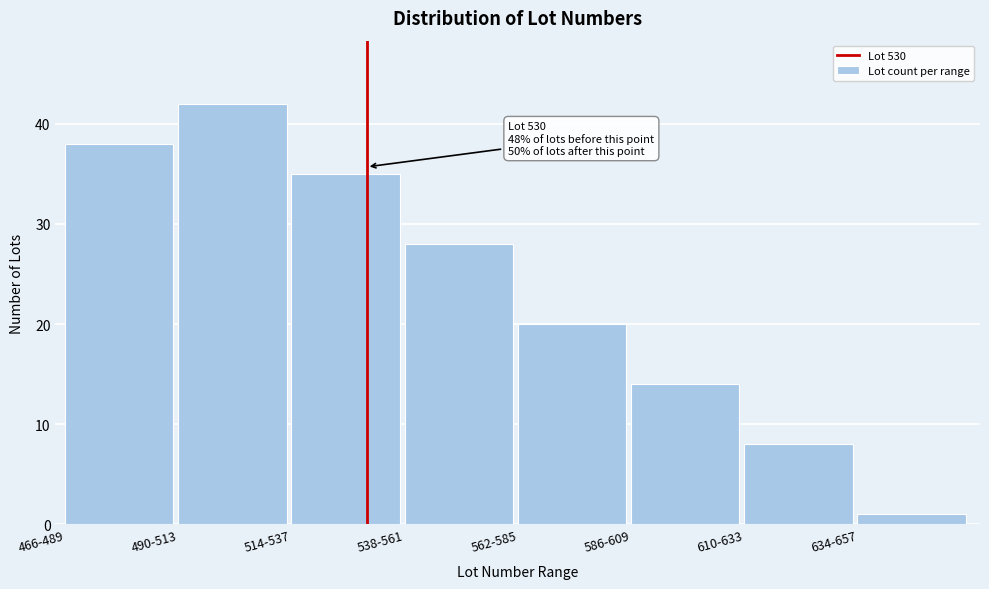

Reading left to right, transcribe all the data shown in this chart.

38	42	35	28	20	14	8	1